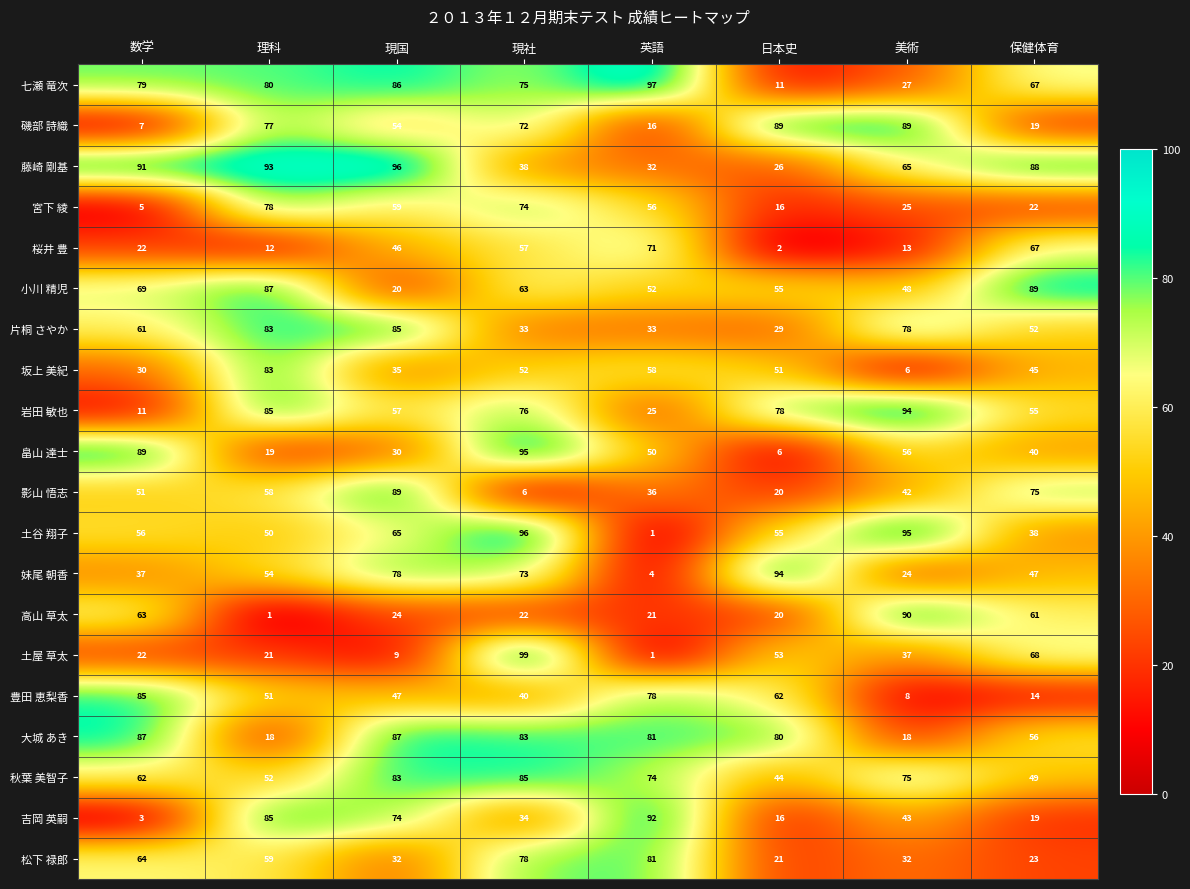

What value does the 大城 あき series have at 日本史?

80